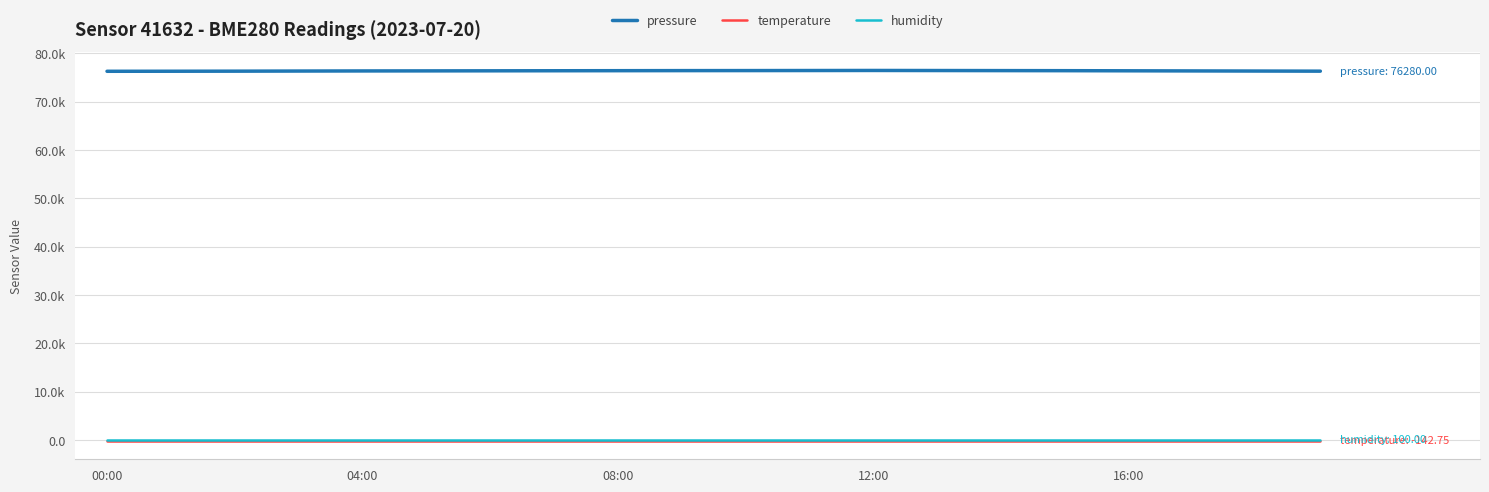

True or false: pressure and temperature intersect in this chart.

False